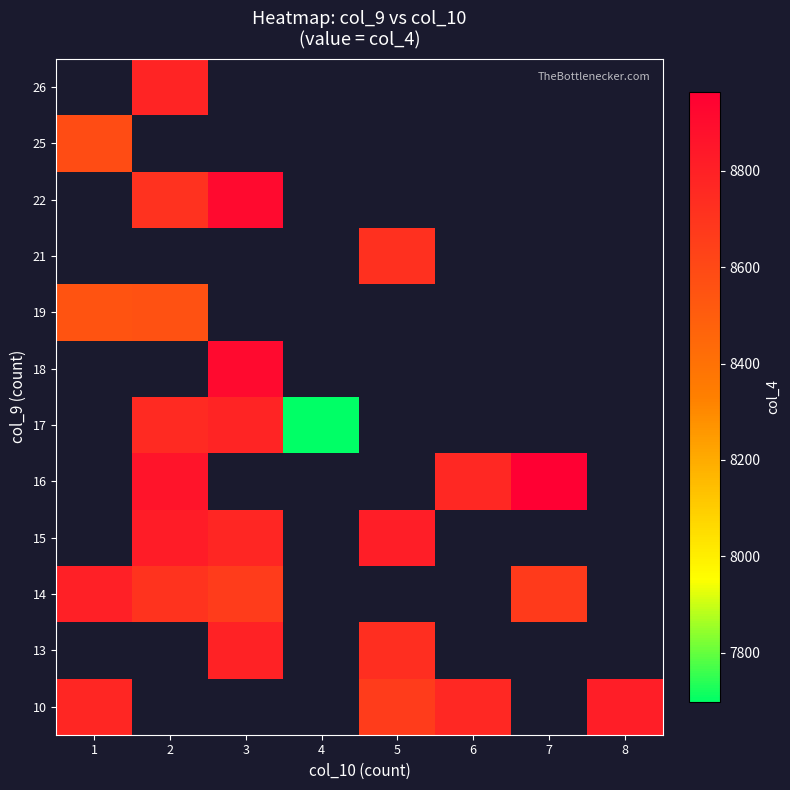

Between 4 and 5, which is larger?

5